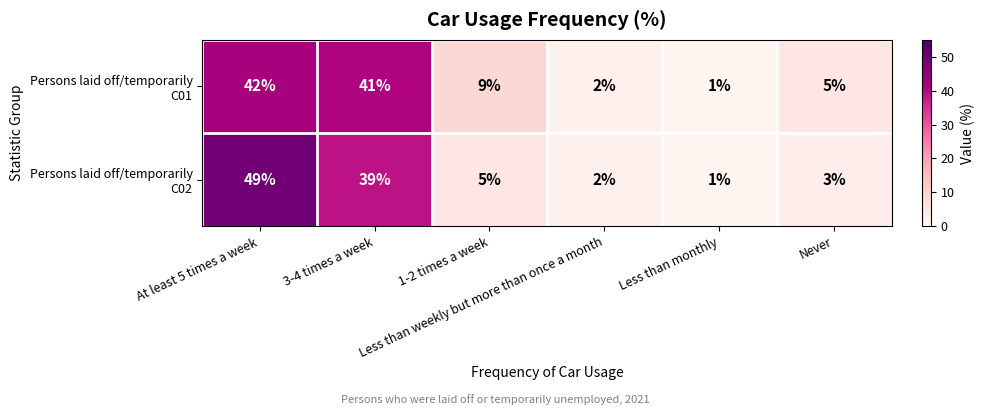

What is the maximum value shown in the chart?

49